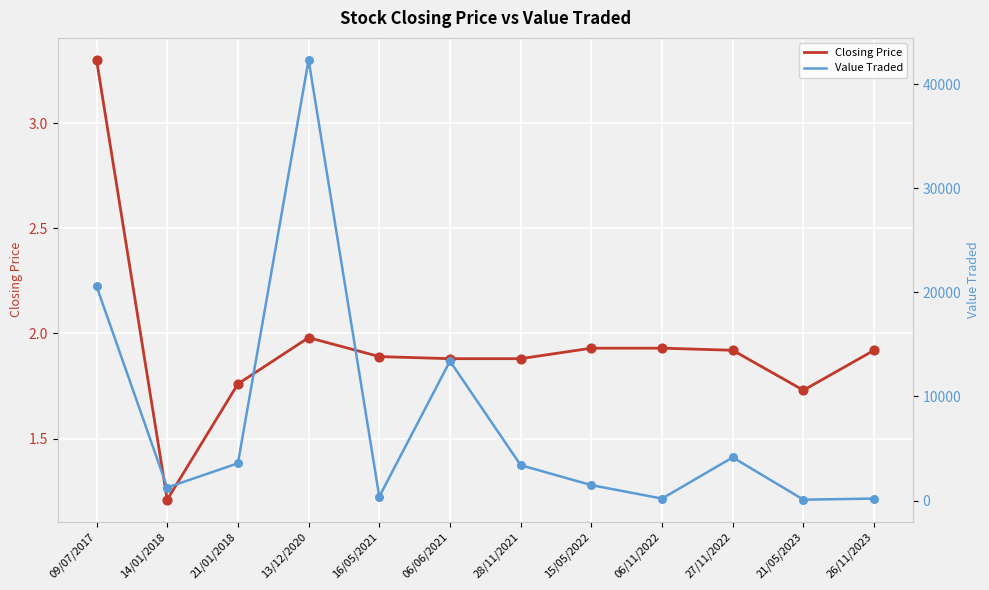

Which series has the widest spread of Y values?

Value Traded